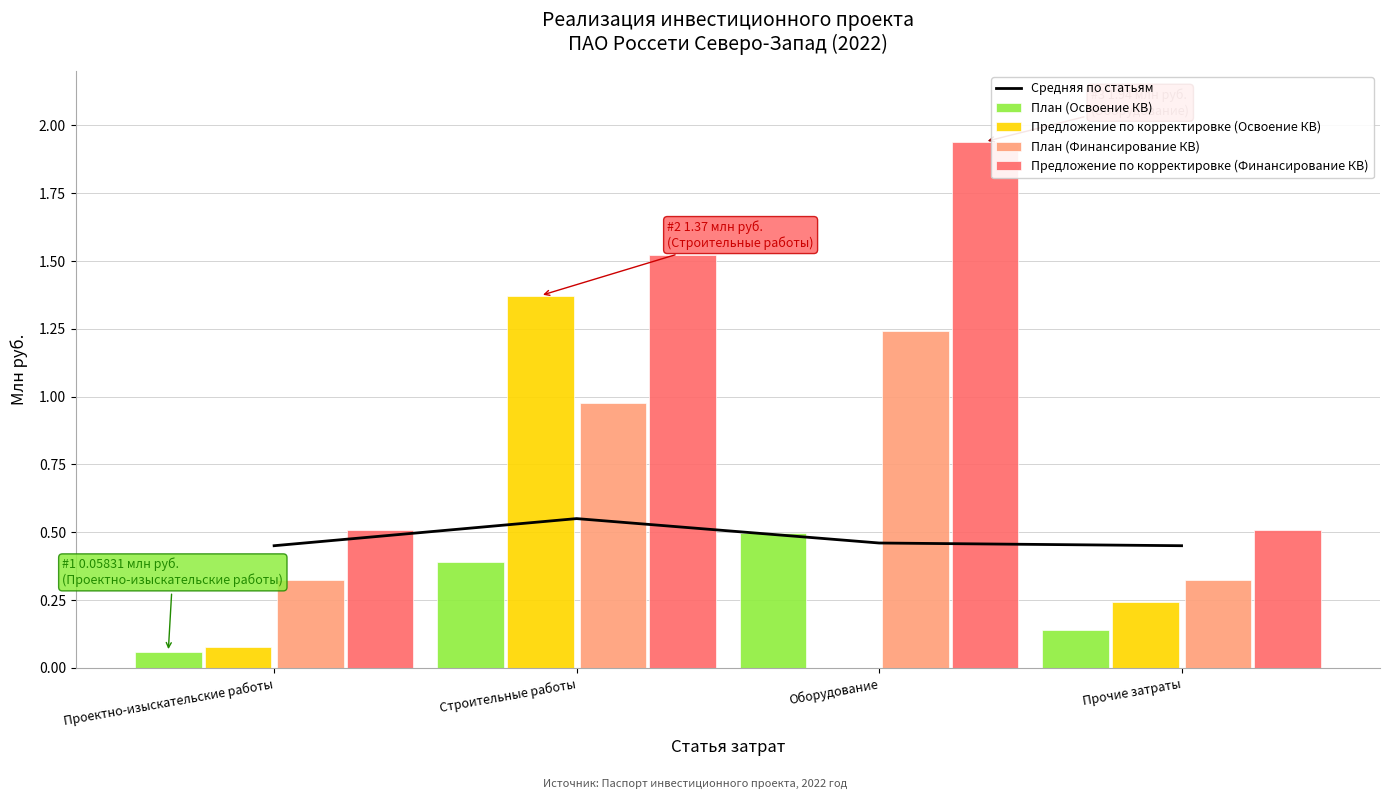

What is the sum of all Предложение по корректировке (Освоение КВ) values?

1.7